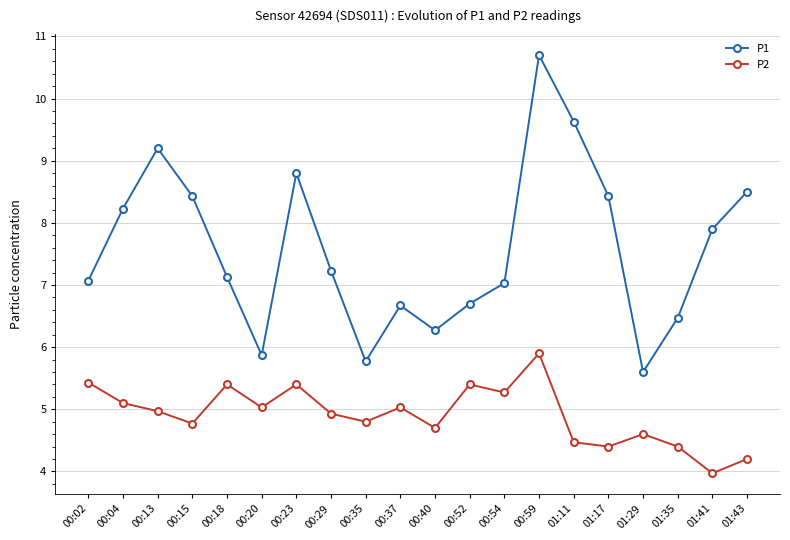

Which series has the largest total across all categories?

P1